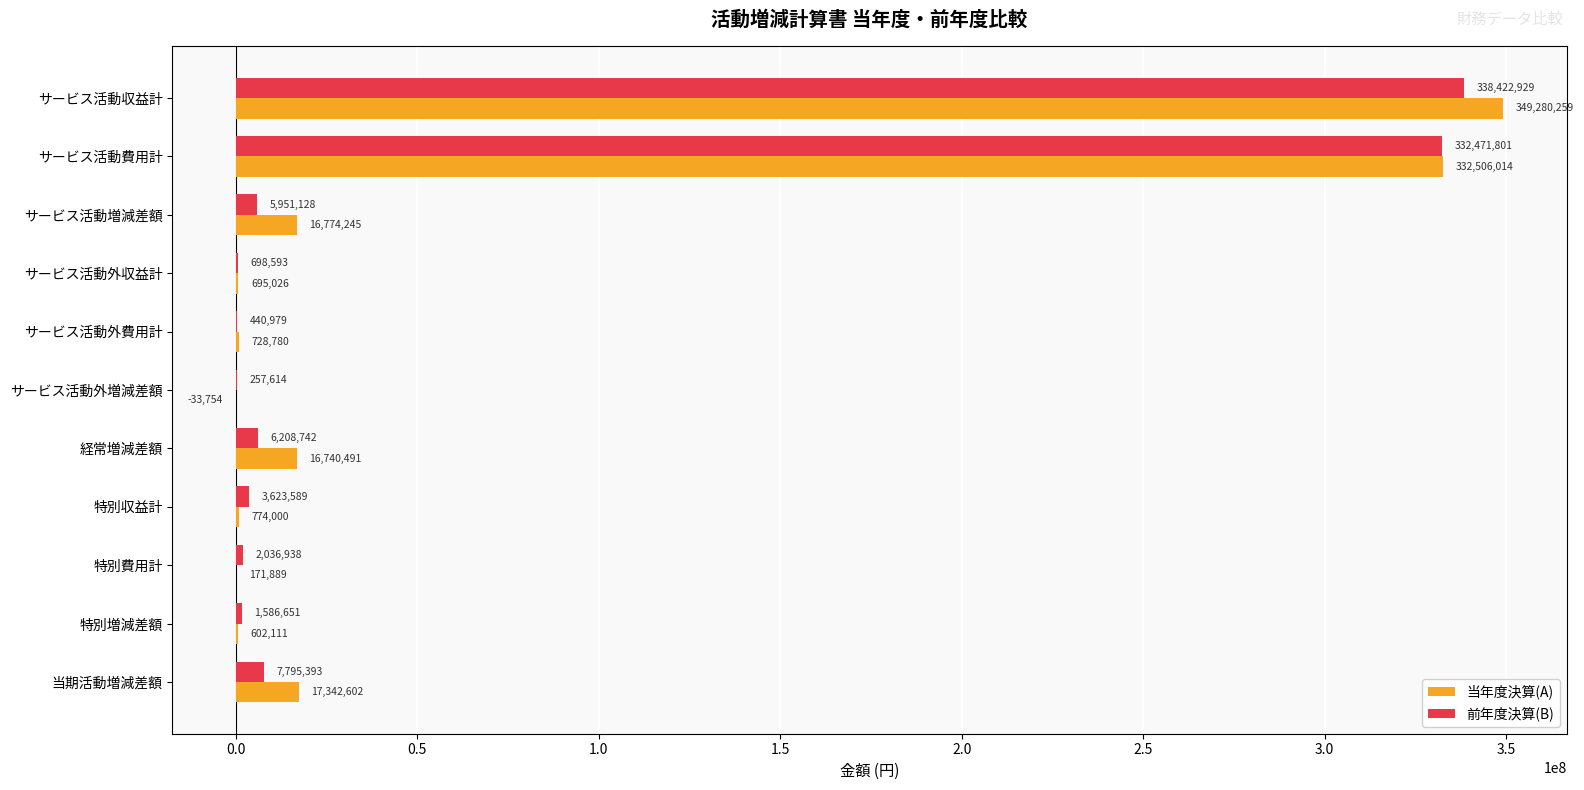

At which label is 当年度決算(A) closest to 174623252?

当期活動増減差額